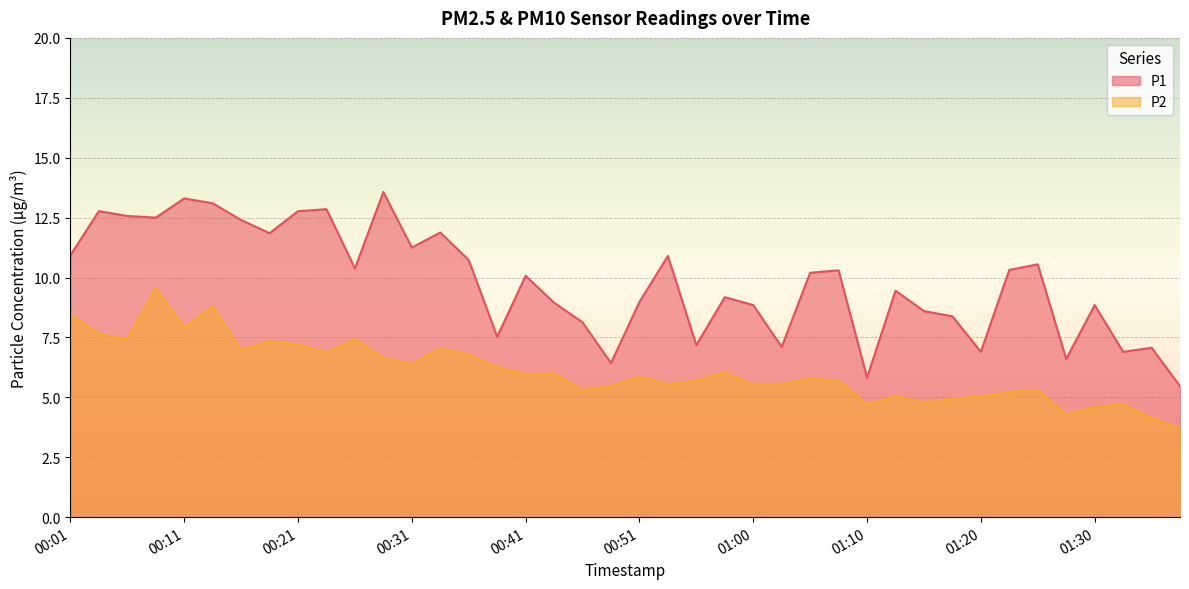

True or false: P1 and P2 cross at least once.

False